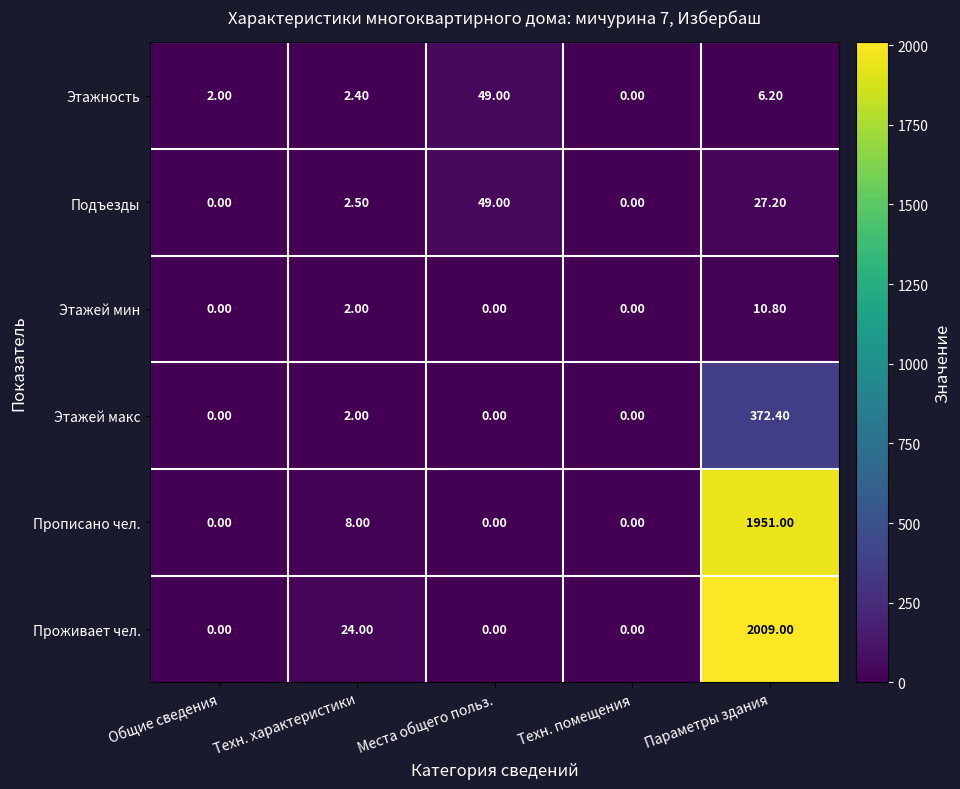

Count the number of categories in the chart.

5